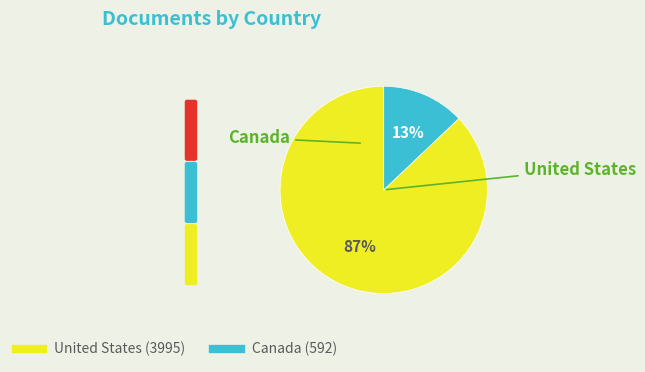

True or false: Canada accounts for 6% of the total.

False